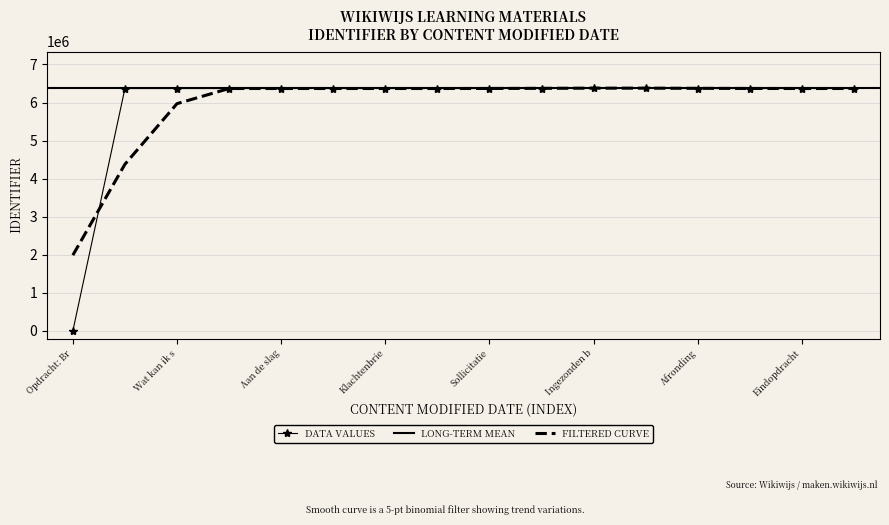

True or false: the data shows 10913795 at Indeling brief/mail.

False